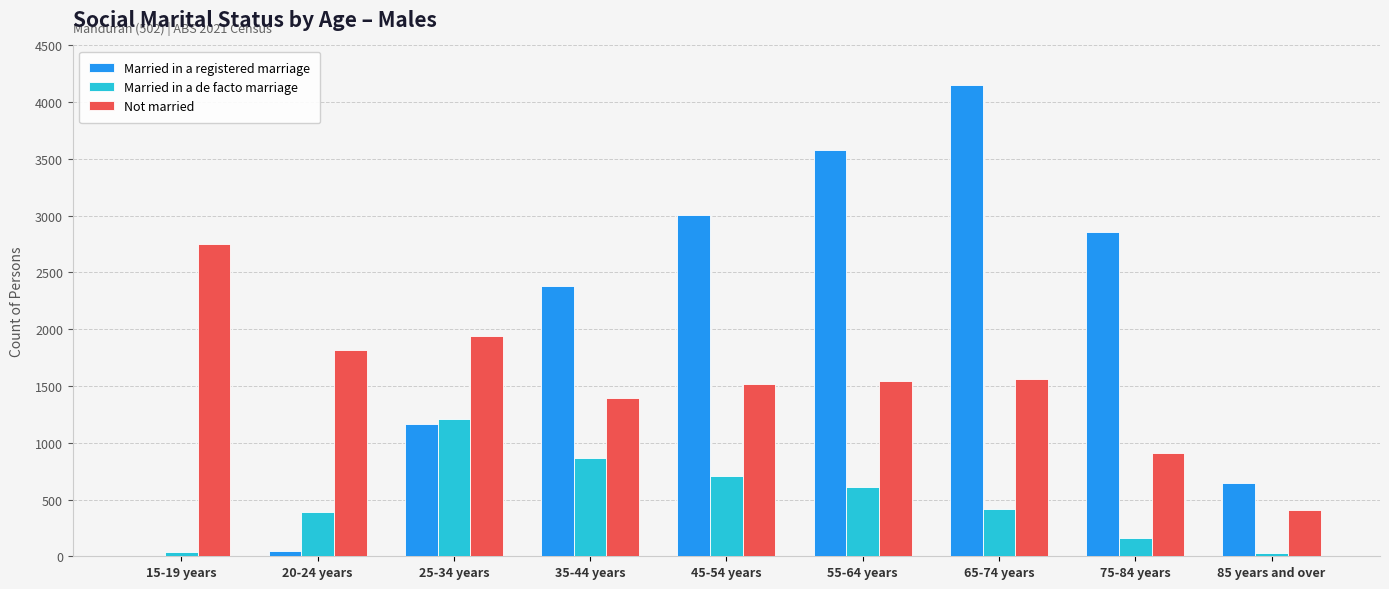

How many groups of bars are there?

9